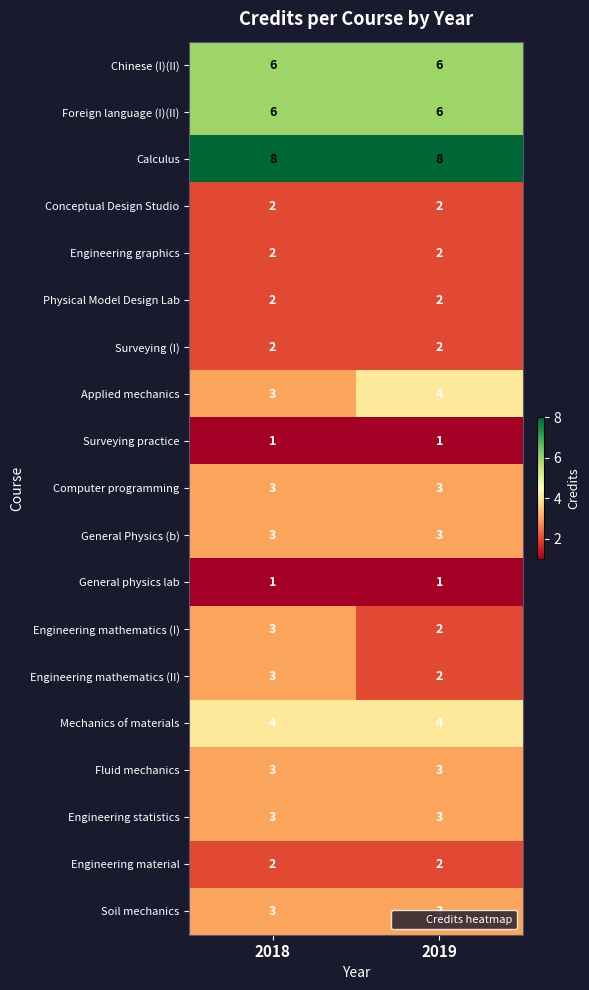

What is the minimum value shown in the chart?

1